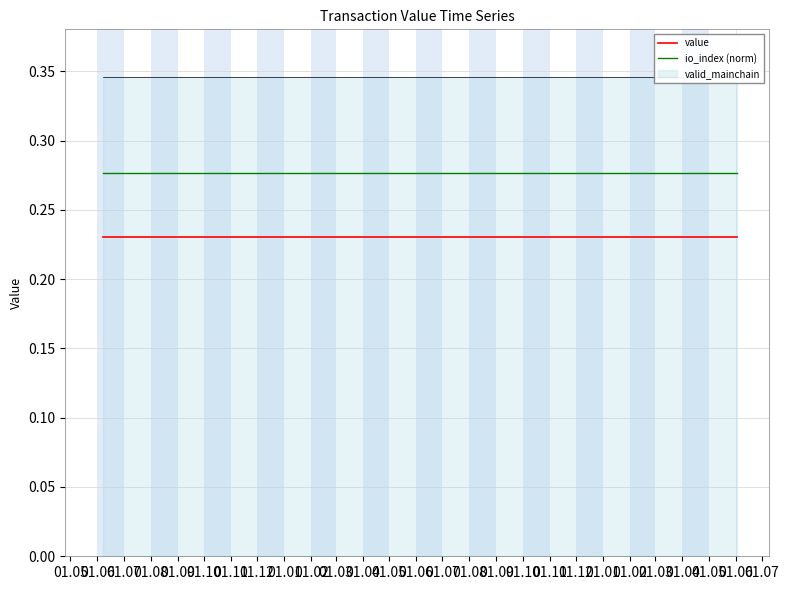

True or false: value and io_index (norm) cross at least once.

False